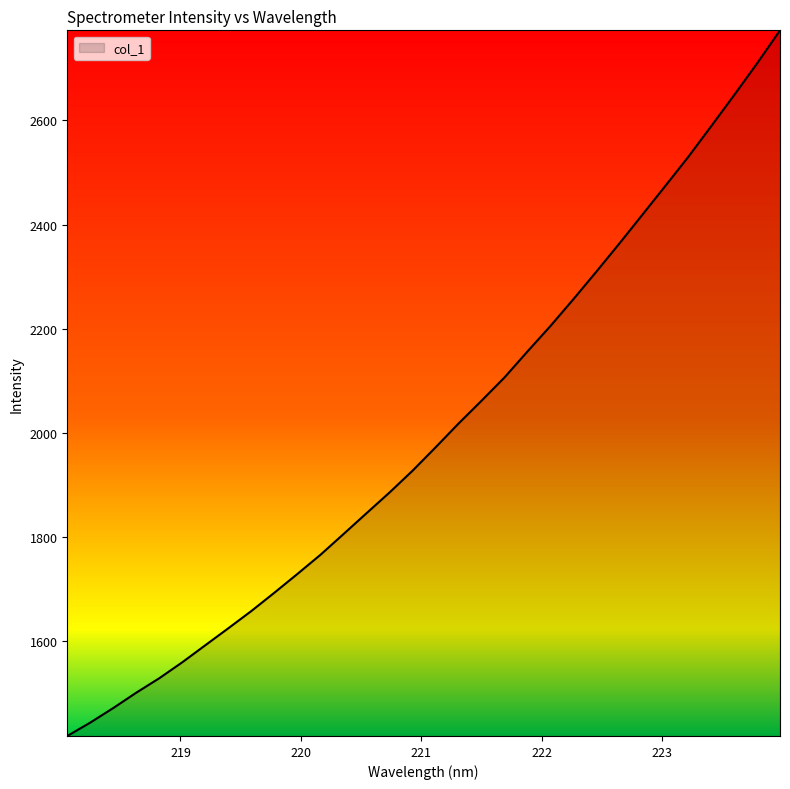

What is the difference between the maximum and minimum values?

1354.2